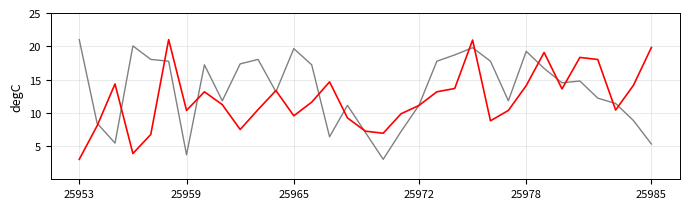

What is the smallest value displayed?

3.0